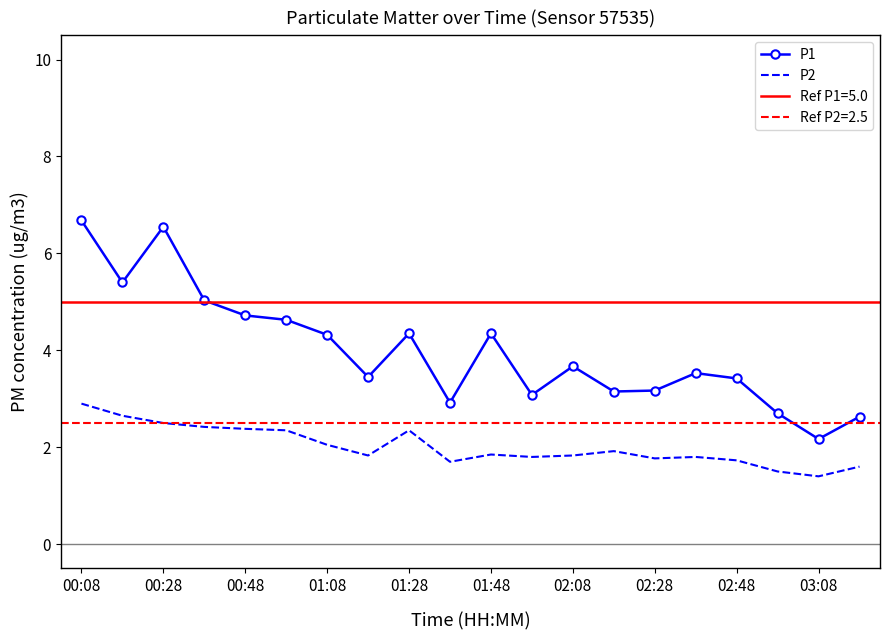

True or false: P1 and P2 cross at least once.

False